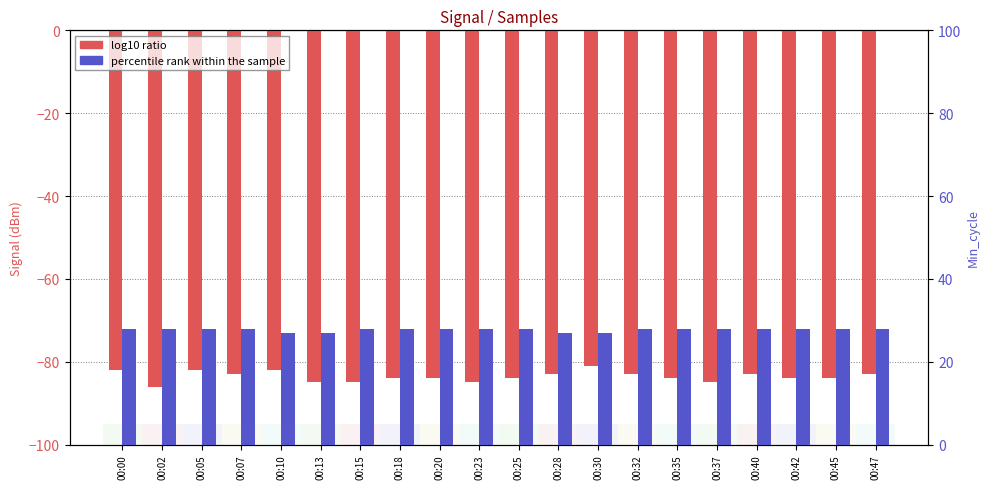

How many series are shown in this chart?

2